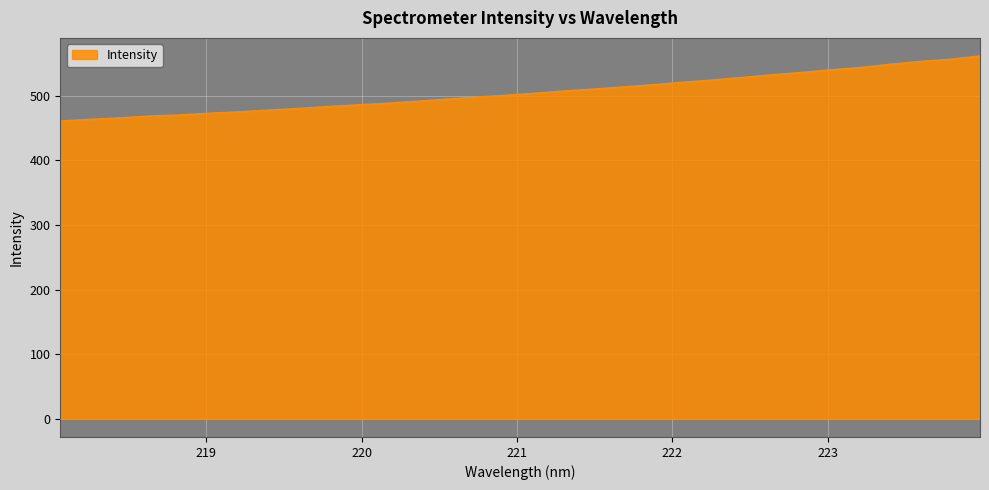

What is the greatest value displayed?

561.2